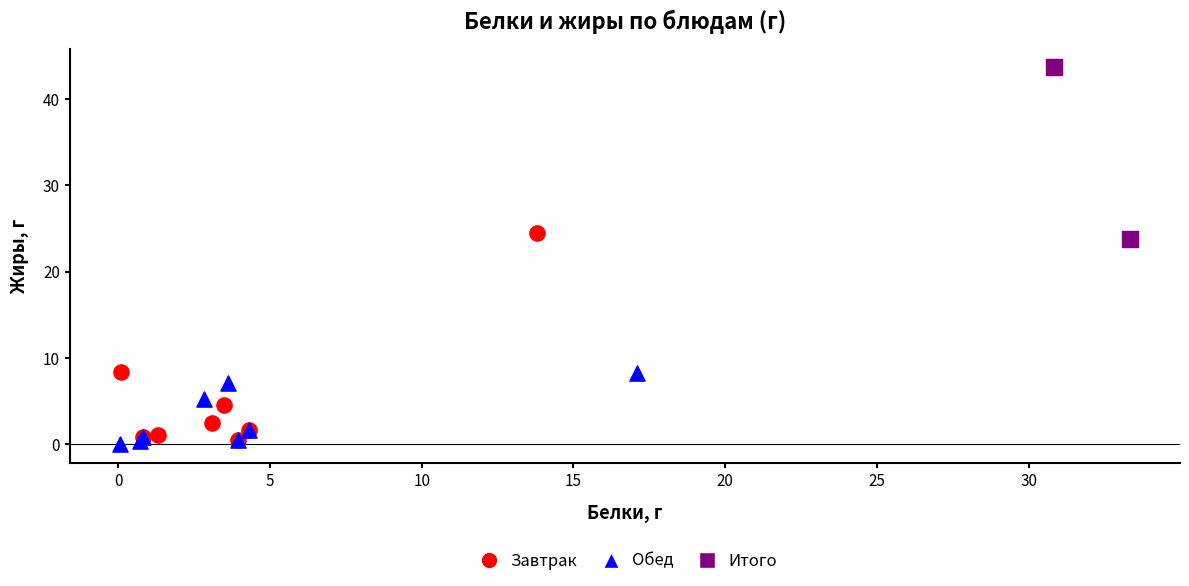

What are all the series names shown in the legend?

Завтрак, Обед, Итого